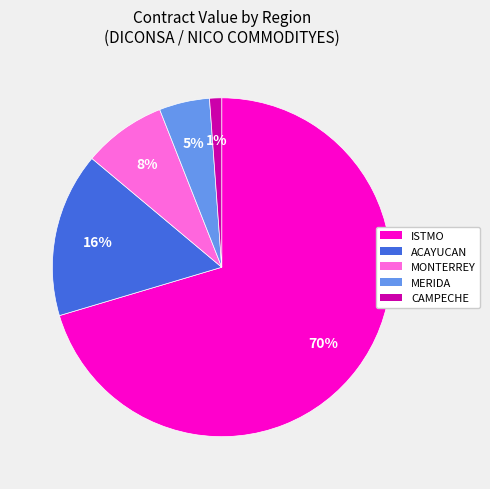

To the nearest percent, what is the average slice percentage?

20%